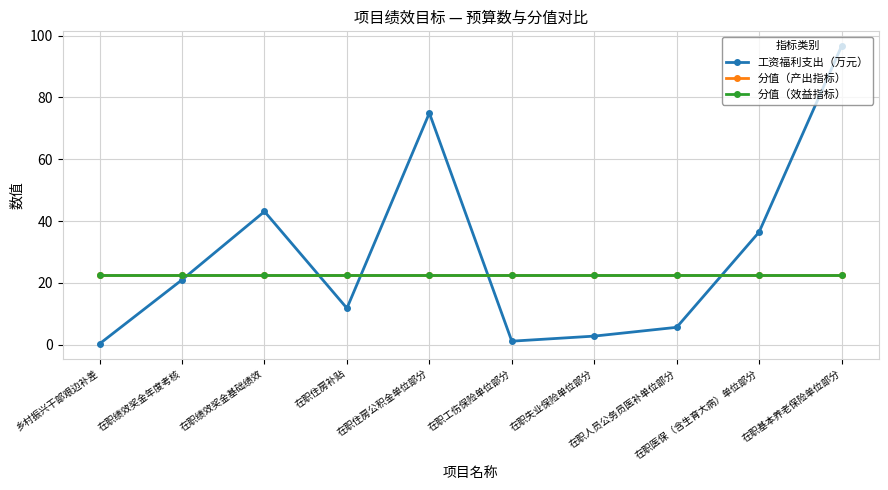

Does the chart have visible grid lines?

Yes